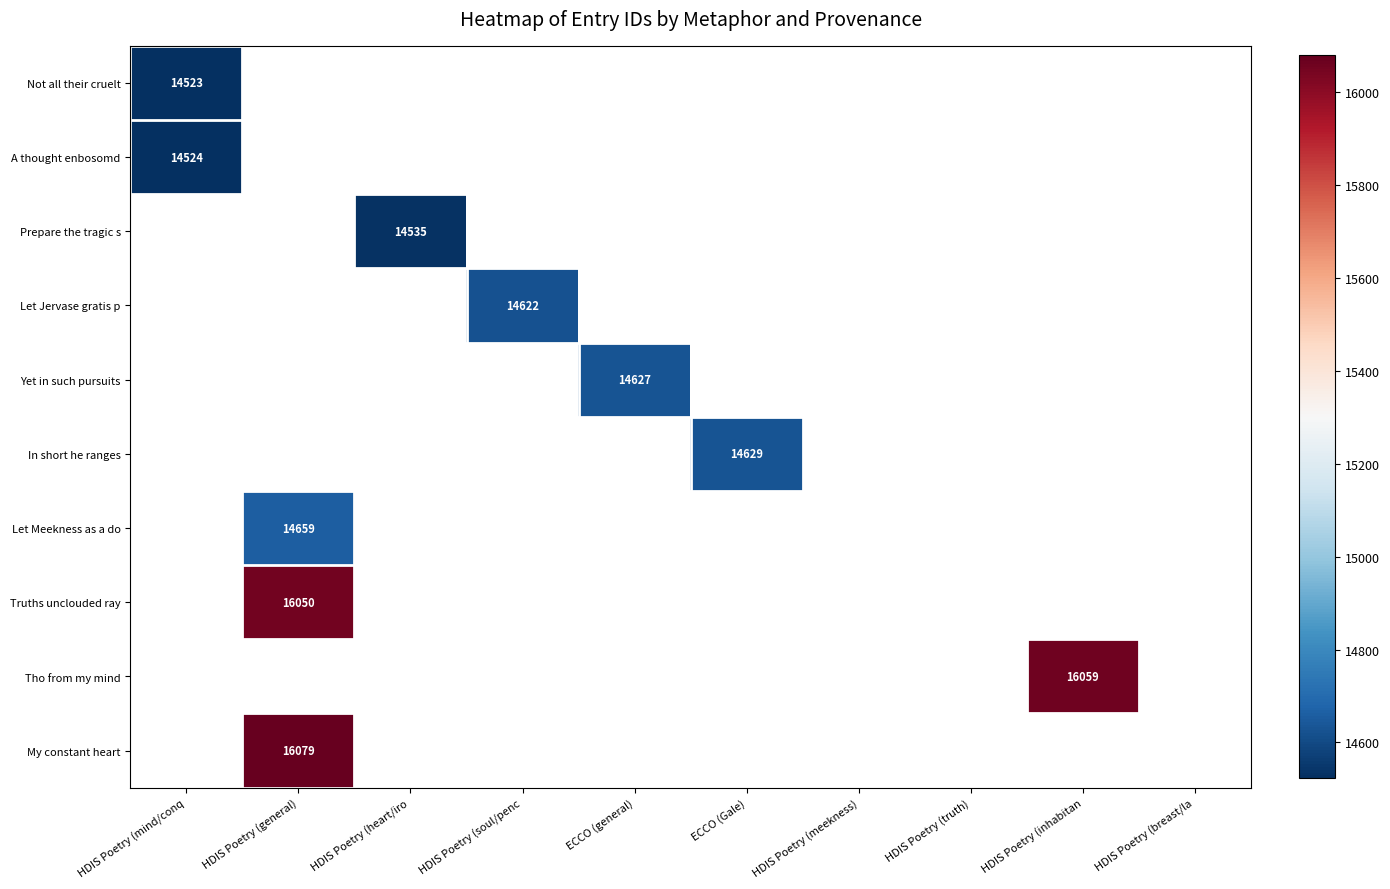

Which series has the largest range (max minus min)?

Not all their cruelt